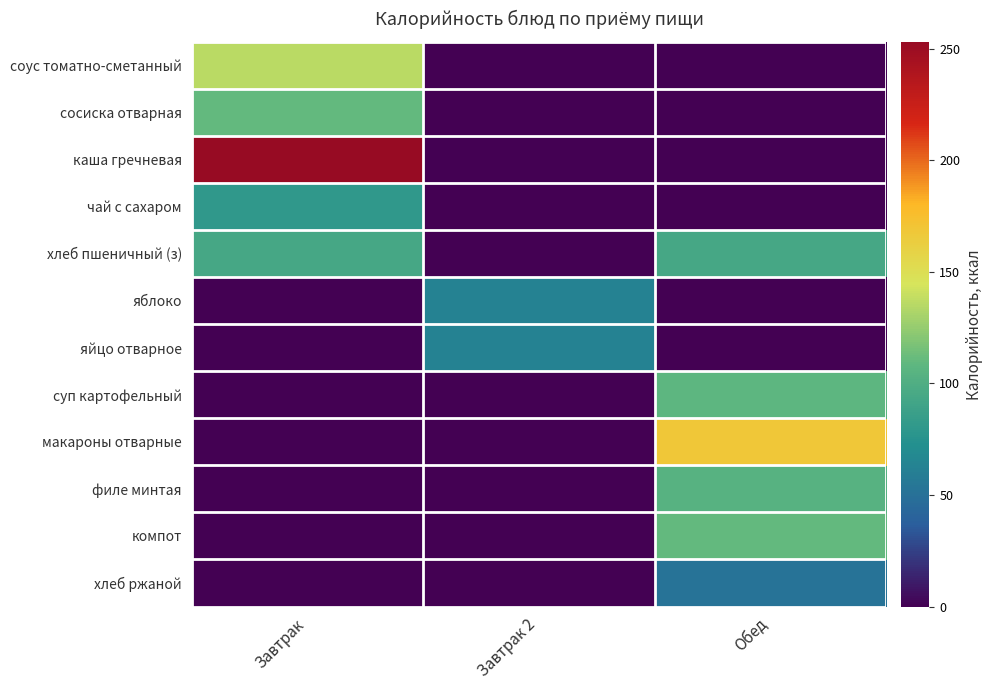

Reading left to right, what are all the values shown in this chart?

соус томатно-сметанный: Завтрак=136.0	Завтрак 2=0.0	Обед=0.0
сосиска отварная: Завтрак=110.0	Завтрак 2=0.0	Обед=0.0
каша гречневая: Завтрак=253.0	Завтрак 2=0.0	Обед=0.0
чай с сахаром: Завтрак=81.0	Завтрак 2=0.0	Обед=0.0
хлеб пшеничный (з): Завтрак=94.0	Завтрак 2=0.0	Обед=94.0
яблоко: Завтрак=0.0	Завтрак 2=63.0	Обед=0.0
яйцо отварное: Завтрак=0.0	Завтрак 2=63.0	Обед=0.0
суп картофельный: Завтрак=0.0	Завтрак 2=0.0	Обед=108.0
макароны отварные: Завтрак=0.0	Завтрак 2=0.0	Обед=168.6
филе минтая: Завтрак=0.0	Завтрак 2=0.0	Обед=104.2
компот: Завтрак=0.0	Завтрак 2=0.0	Обед=110.0
хлеб ржаной: Завтрак=0.0	Завтрак 2=0.0	Обед=52.2